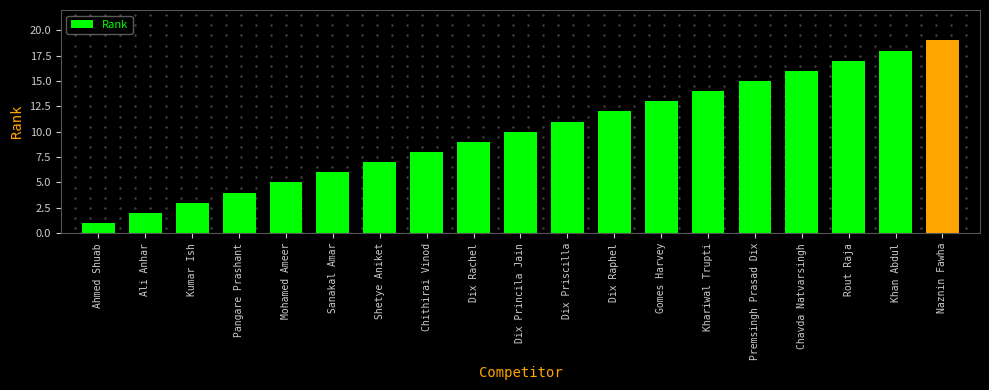

What is the label of the 9th bar from the left?

Dix Rachel